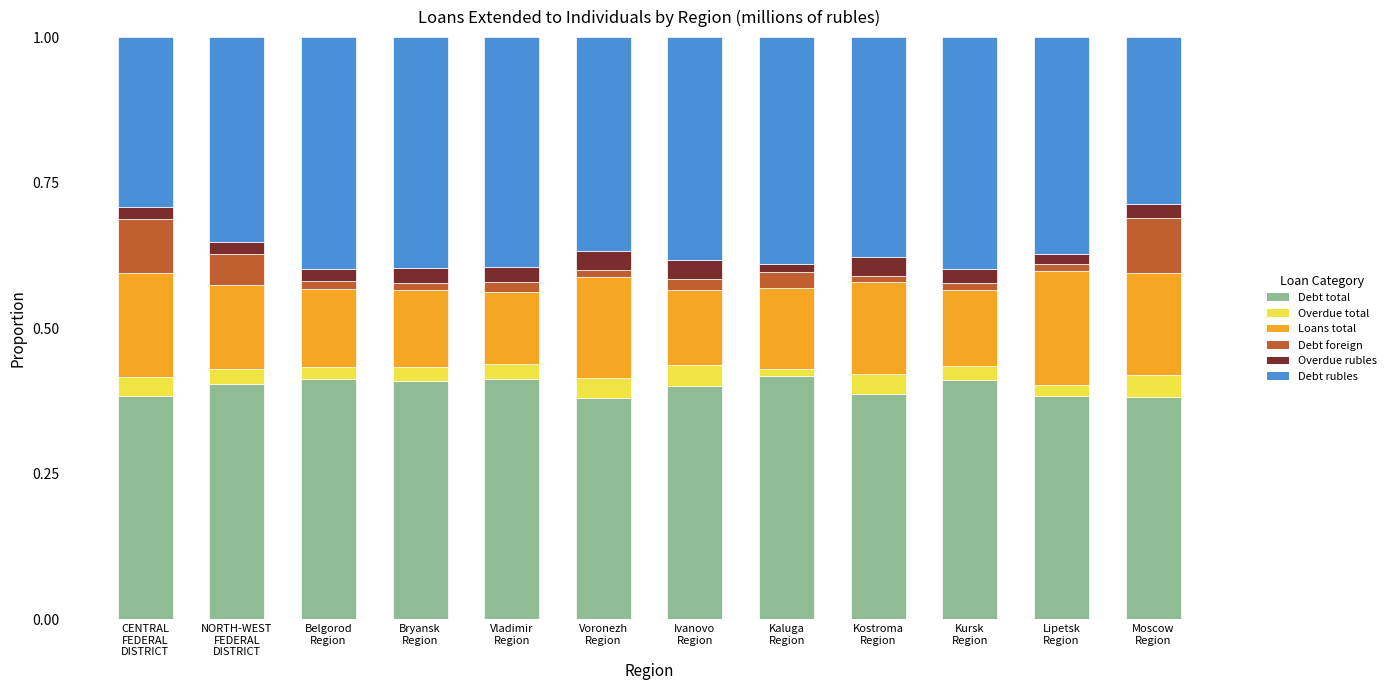

Which series has the largest range (max minus min)?

Debt rubles